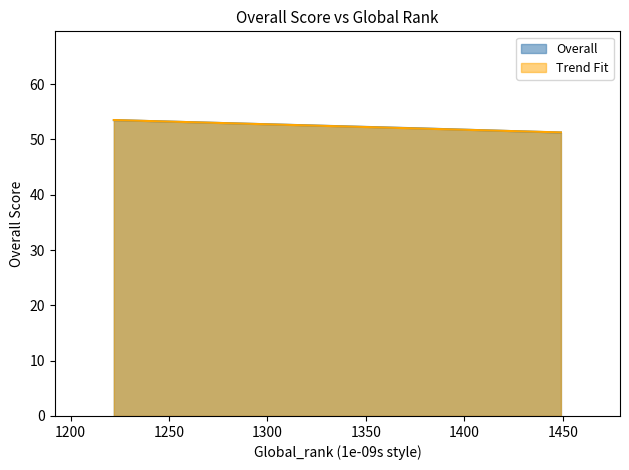

What is the sum of the values at LUXEMBURGER WORT and L'ESSENTIEL?

104.8